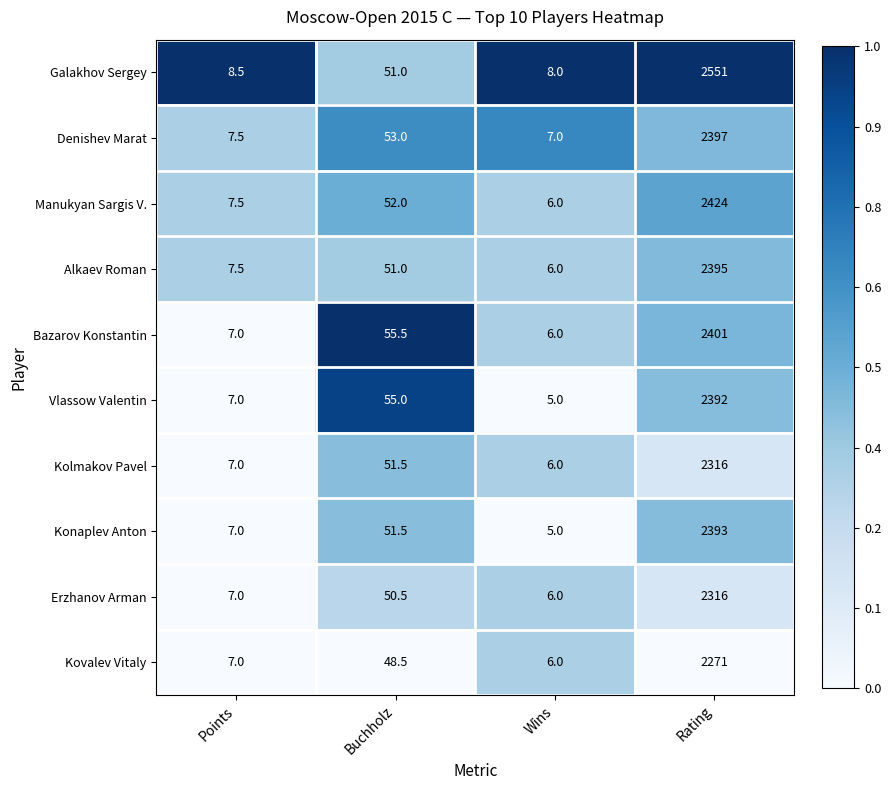

Count the number of categories in the chart.

4